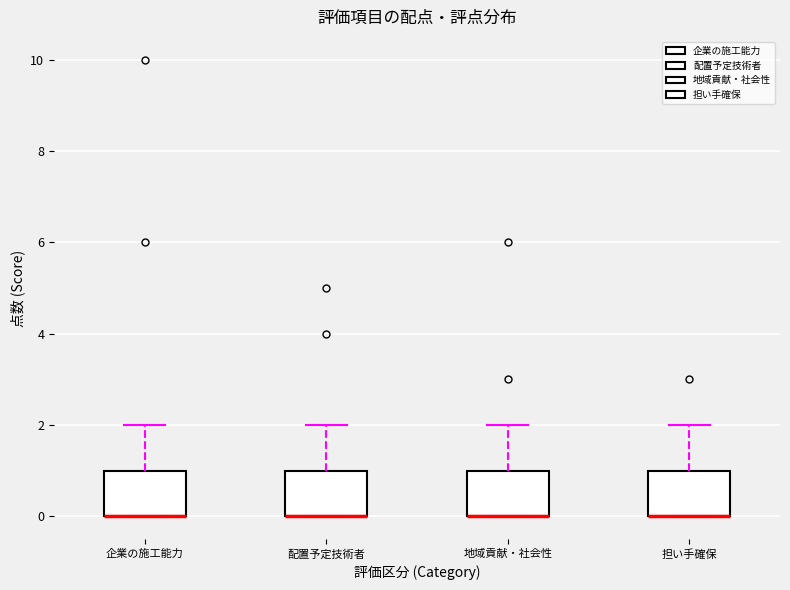

Reading left to right, transcribe this box plot: for each box, give where its median line is, the range the box spans, and where its two whiskers end, as read against the y-axis. The values are not printed on the chart, so give them approximately, as read against the axis.

企業の施工能力: median 0 (drawn on the box's lower edge), box 0 to 1, whiskers 0 to 2
配置予定技術者: median 0 (drawn on the box's lower edge), box 0 to 1, whiskers 0 to 2
地域貢献・社会性: median 0 (drawn on the box's lower edge), box 0 to 1, whiskers 0 to 2
担い手確保: median 0 (drawn on the box's lower edge), box 0 to 1, whiskers 0 to 2